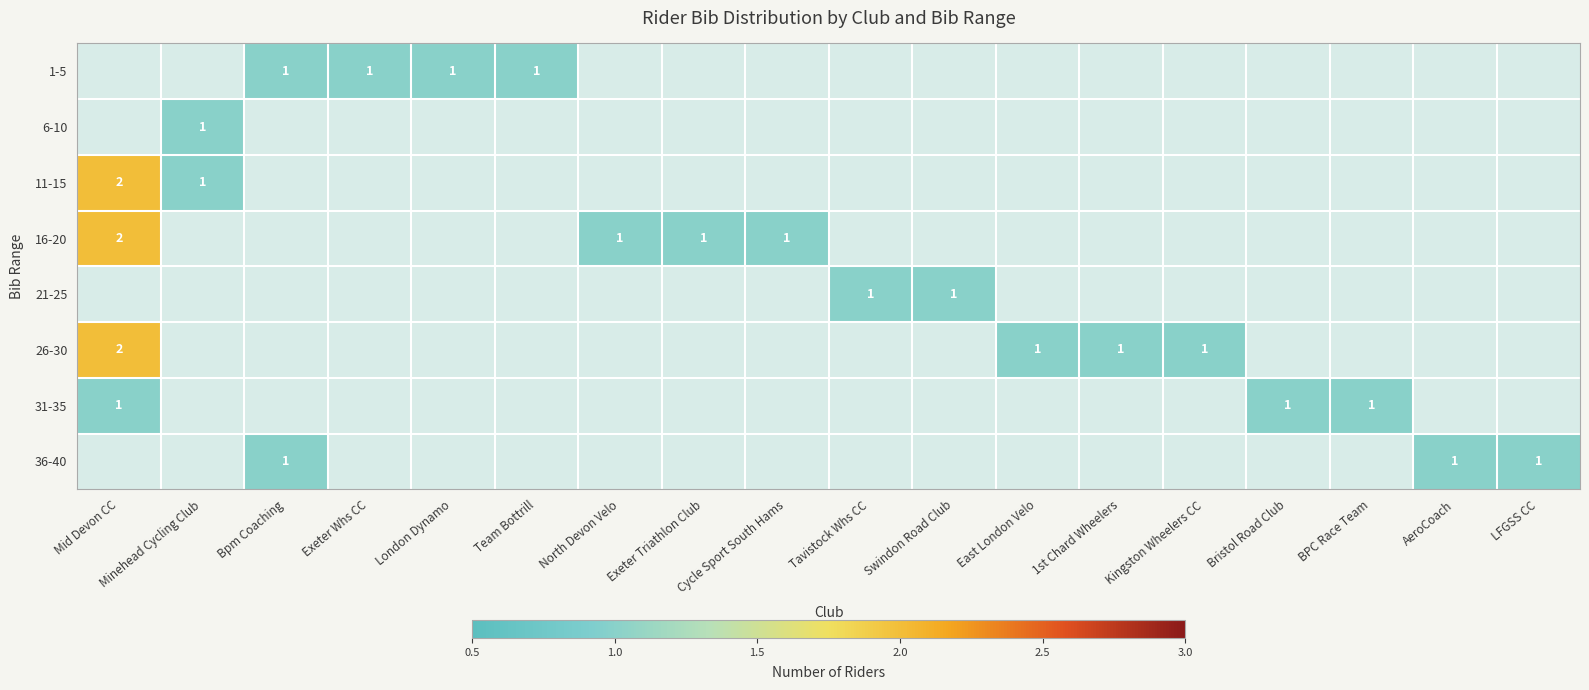

True or false: 31-35 has a value of 1 at BPC Race Team.

True